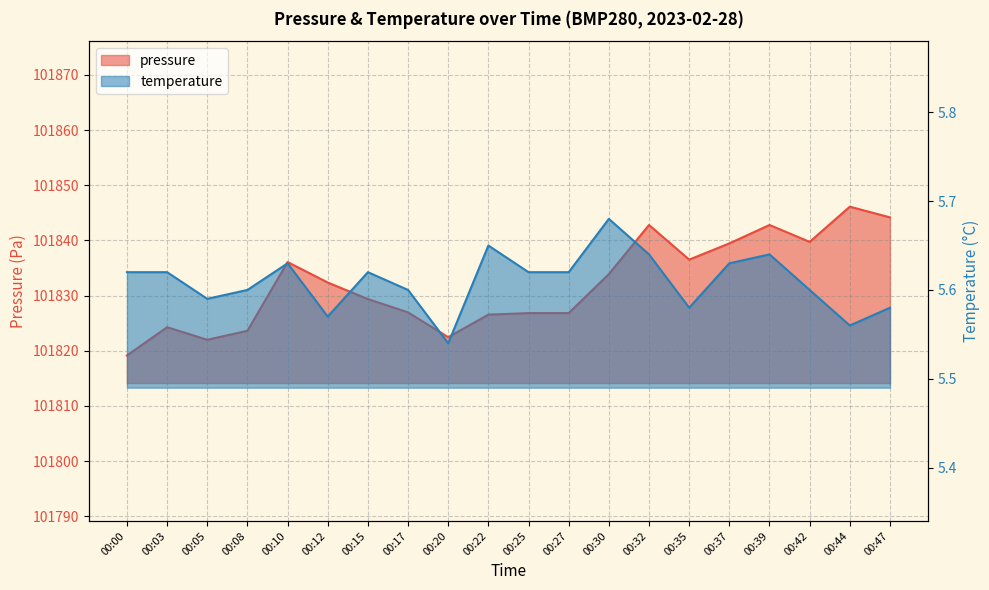

At which category is the sum across all series the highest?

00:44